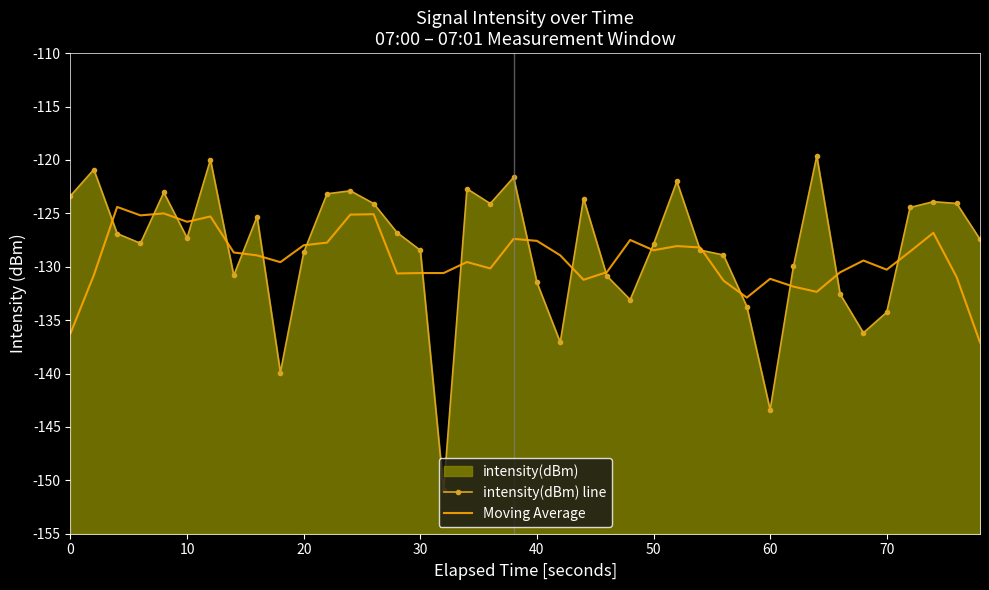

How many interior local peaks does the intensity(dBm) line series have?

11